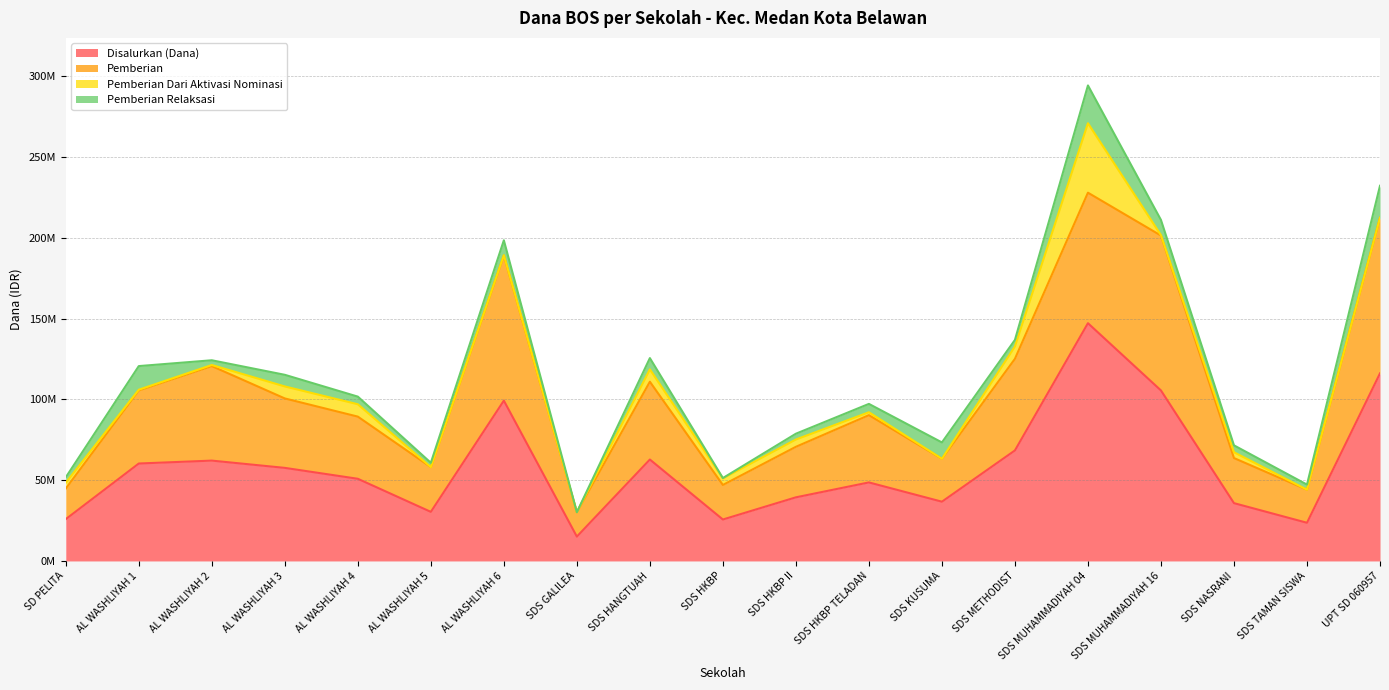

True or false: Disalurkan (Dana) and Pemberian Relaksasi intersect in this chart.

False